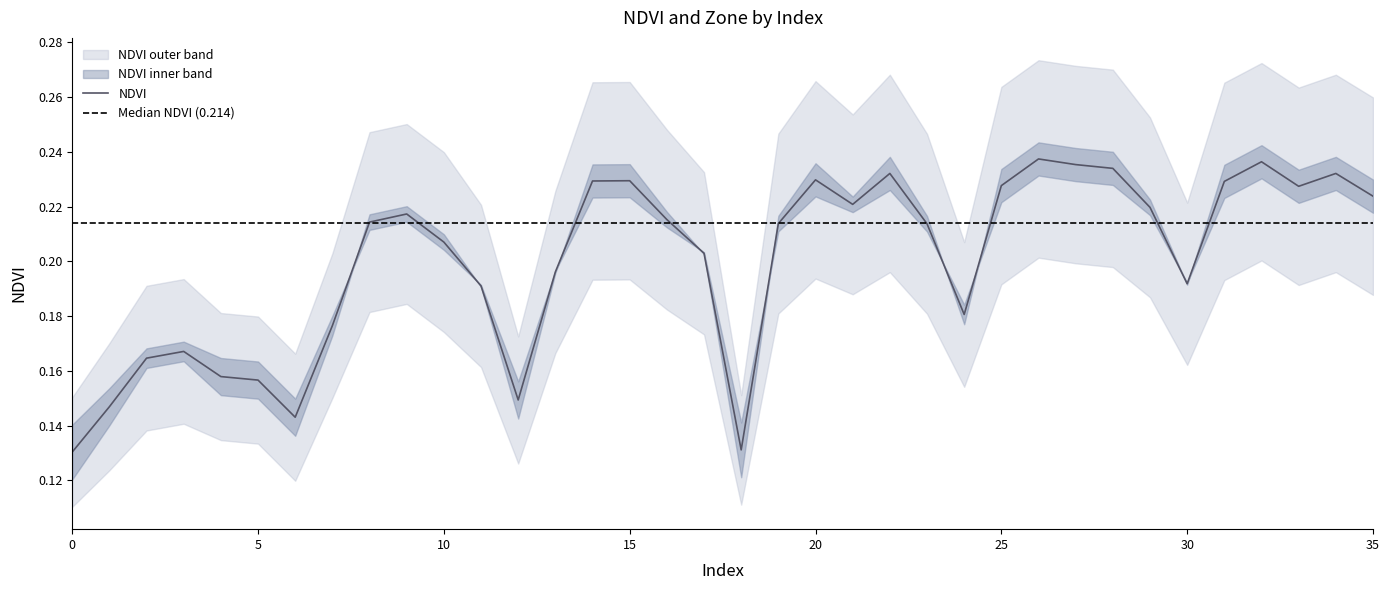

What is the value of the 24th point from the left?

0.2